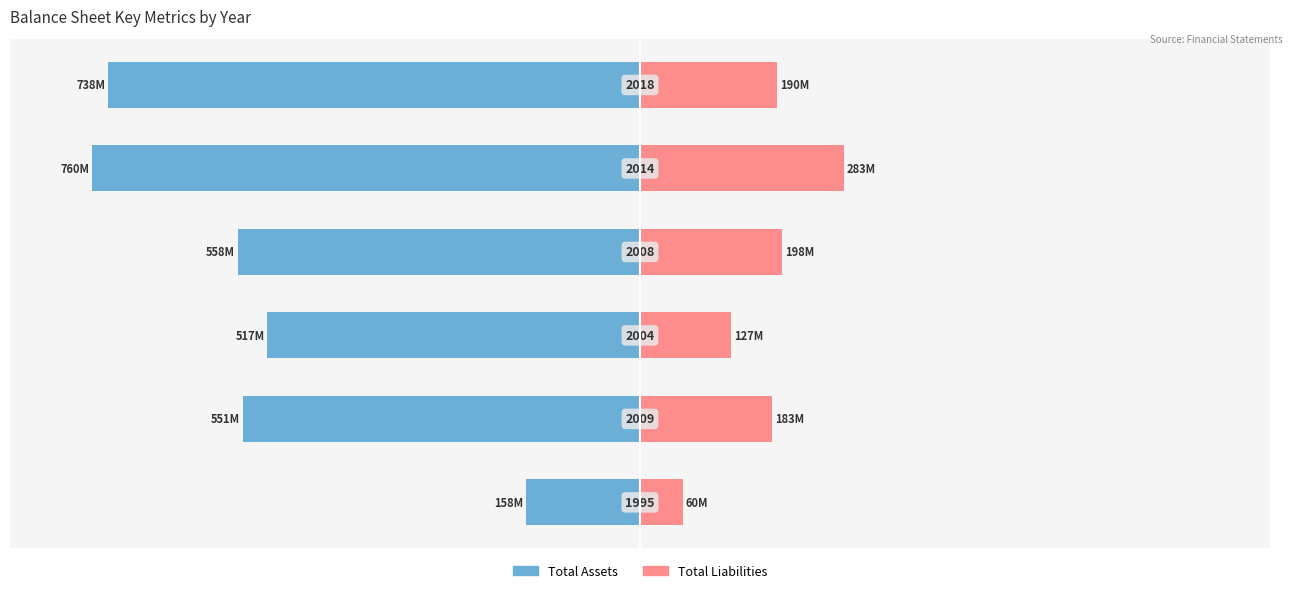

Is it true that Total Liabilities equals 16.7 at −100?

False